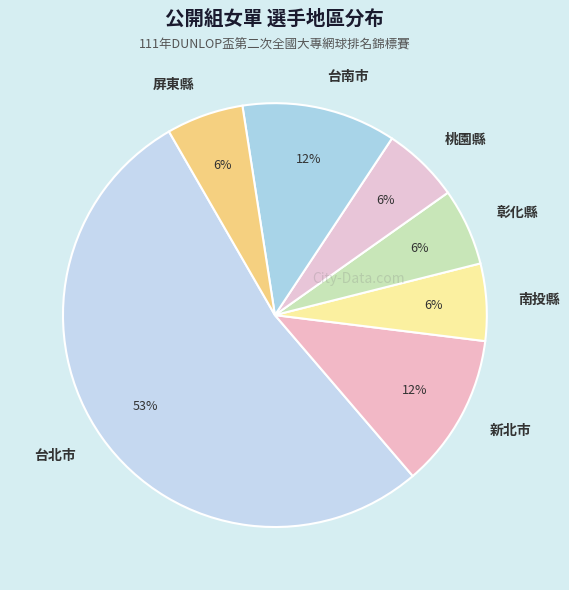

Is the sum of 台北市 and 彰化縣 greater than half?

Yes